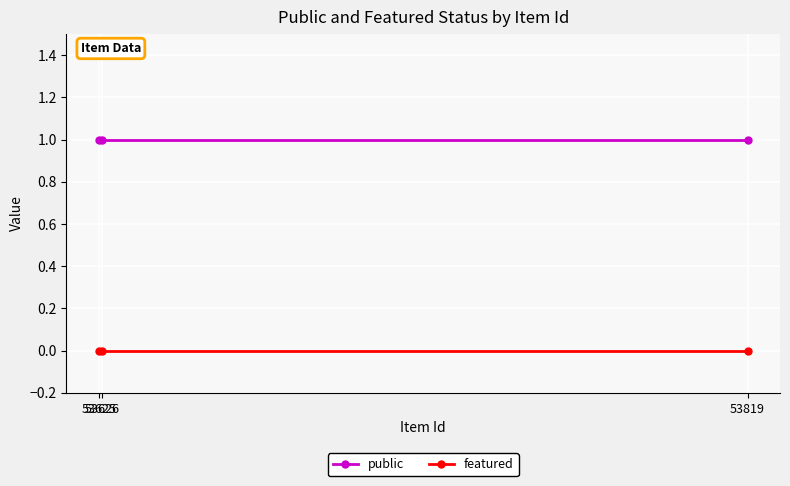

Which series has the largest total across all categories?

public